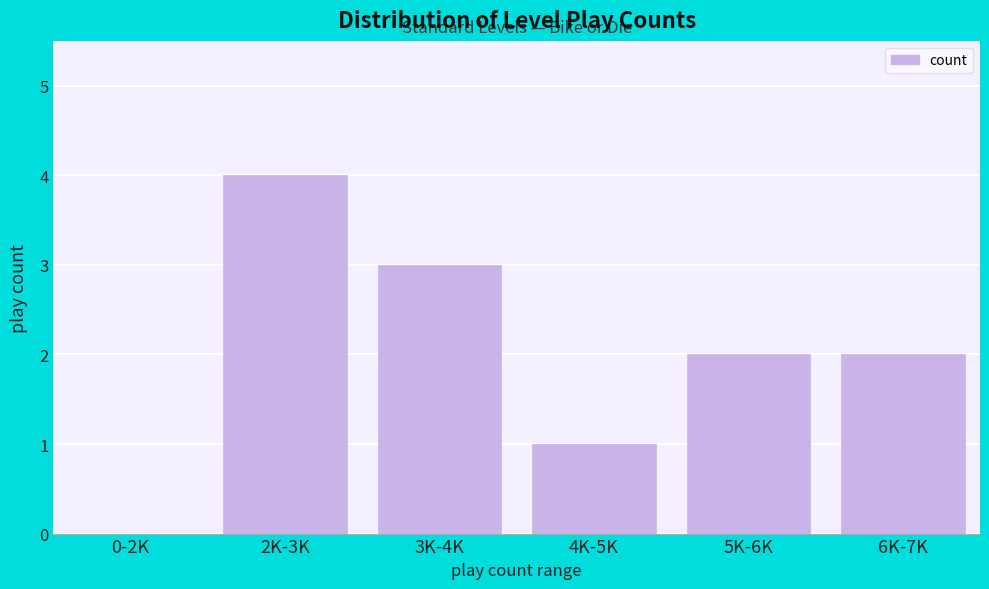

Reading left to right, extract all data points from this chart.

0-2K=0	2K-3K=4	3K-4K=3	4K-5K=1	5K-6K=2	6K-7K=2